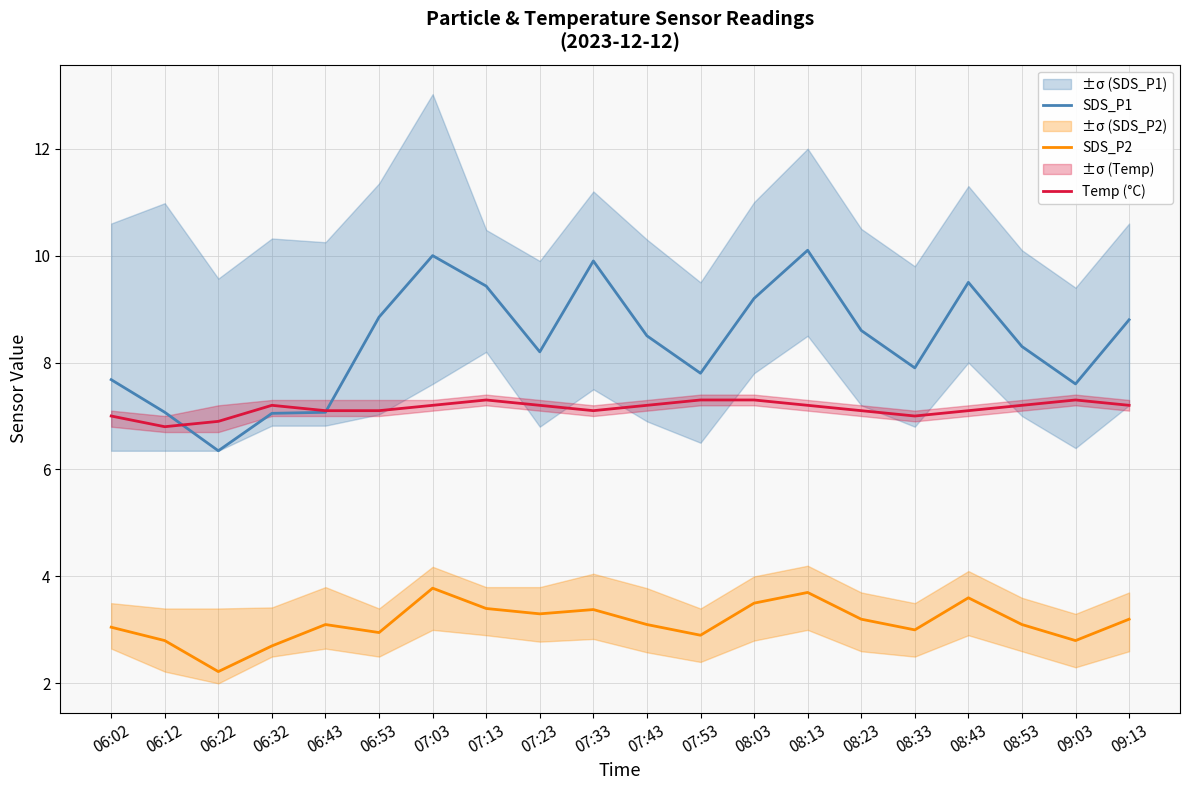

At which category is the sum across all series the highest?

08:13